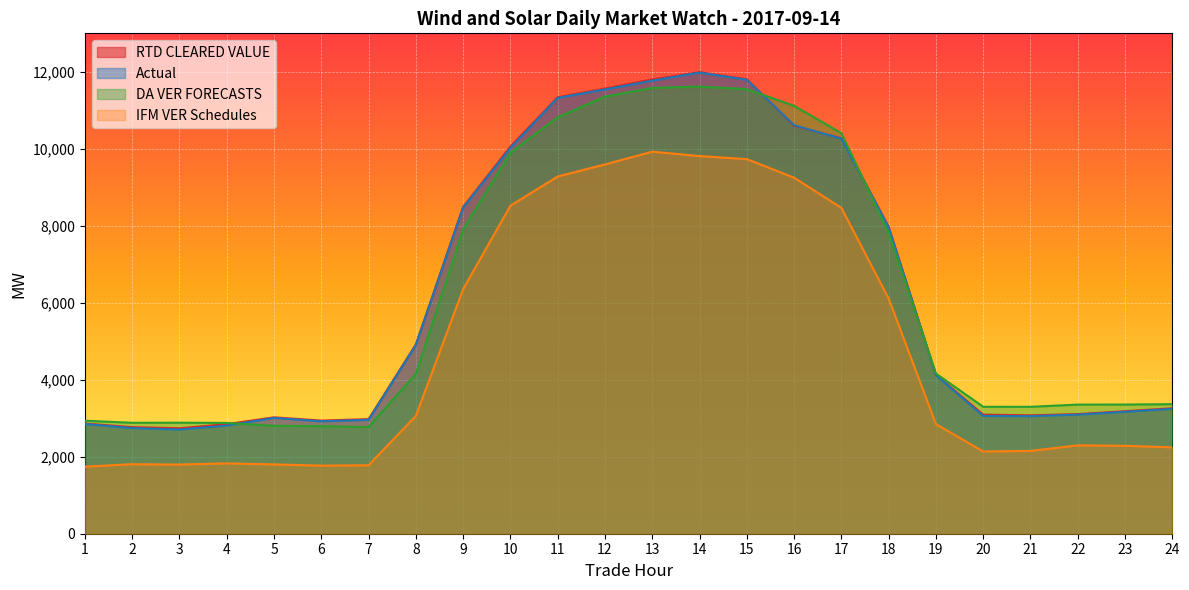

True or false: RTD CLEARED VALUE and IFM VER Schedules cross at least once.

False